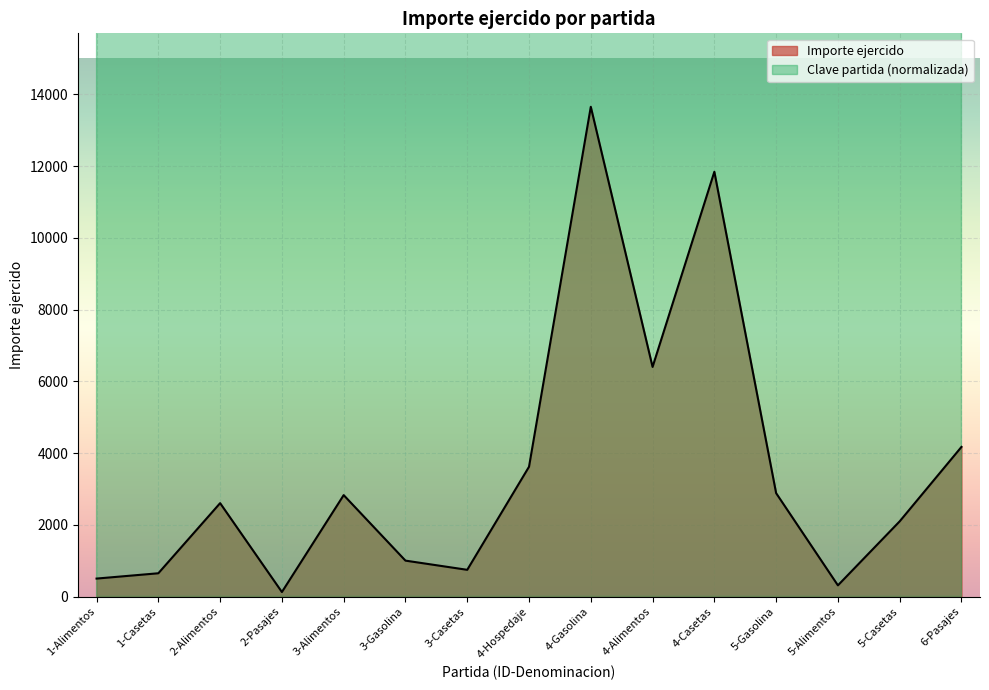

What is the sum of all Clave partida values?

557965.0